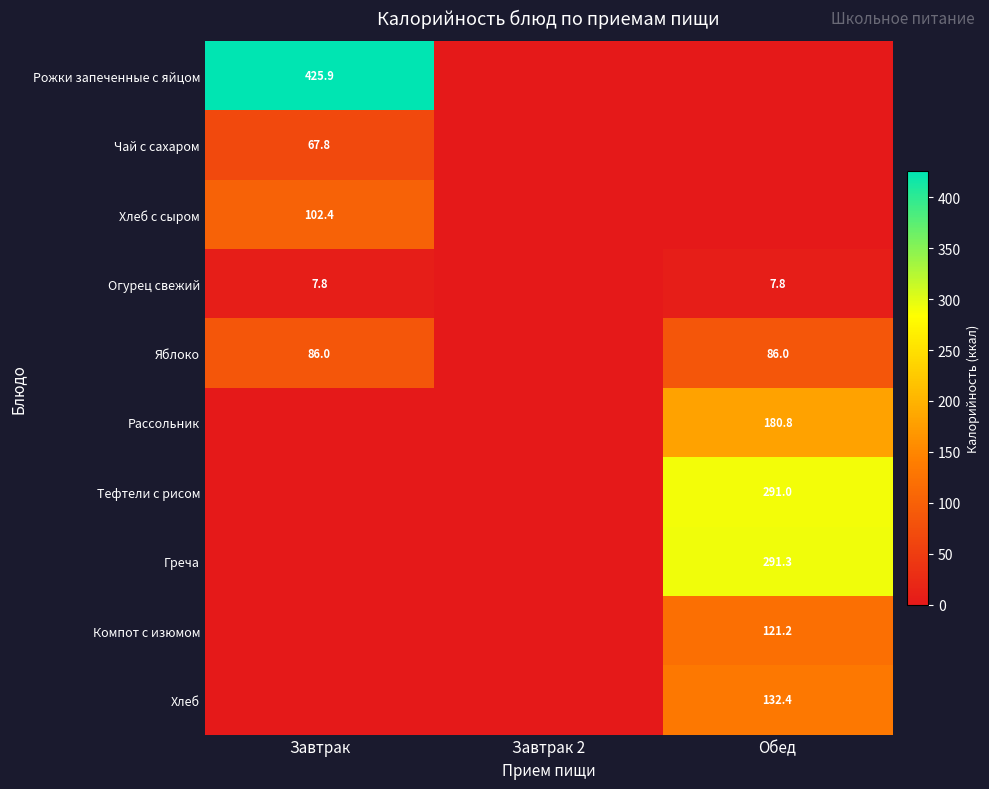

The Огурец свежий series shows 2.5 at Обед. True or false?

False